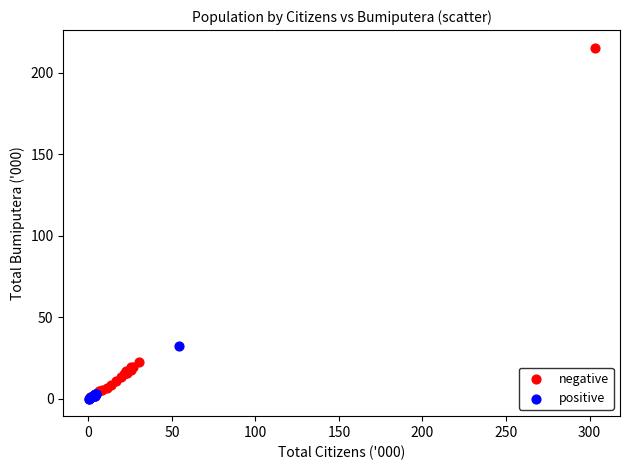

What are all the series names shown in the legend?

negative, positive